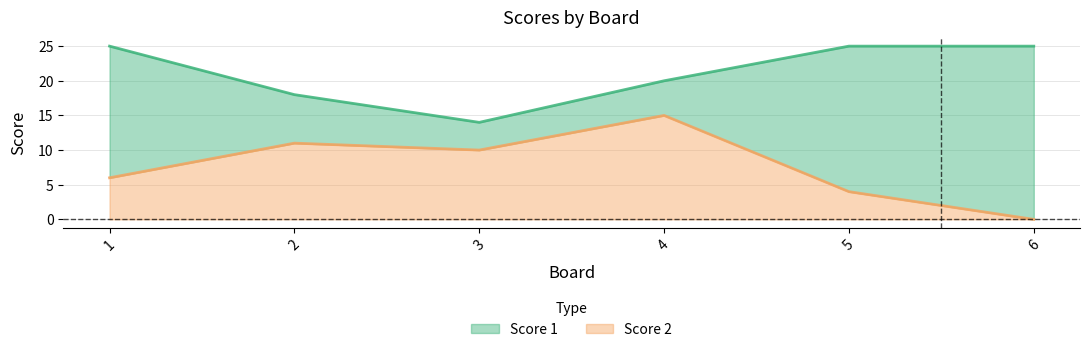

At which category is the sum across all series the highest?

4